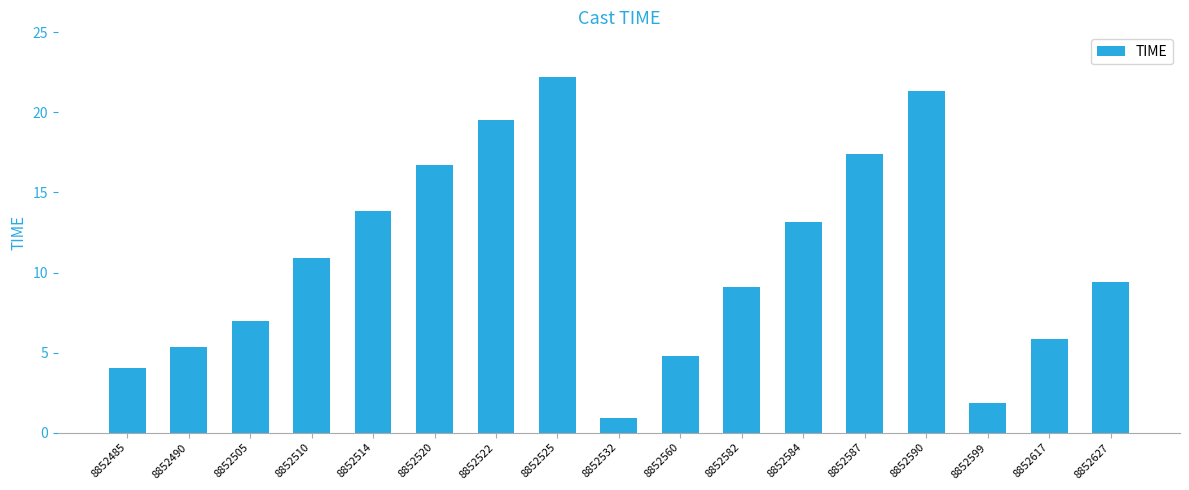

List the labels in order of value, smallest first.

8852532, 8852599, 8852485, 8852560, 8852490, 8852617, 8852505, 8852582, 8852627, 8852510, 8852584, 8852514, 8852520, 8852587, 8852522, 8852590, 8852525